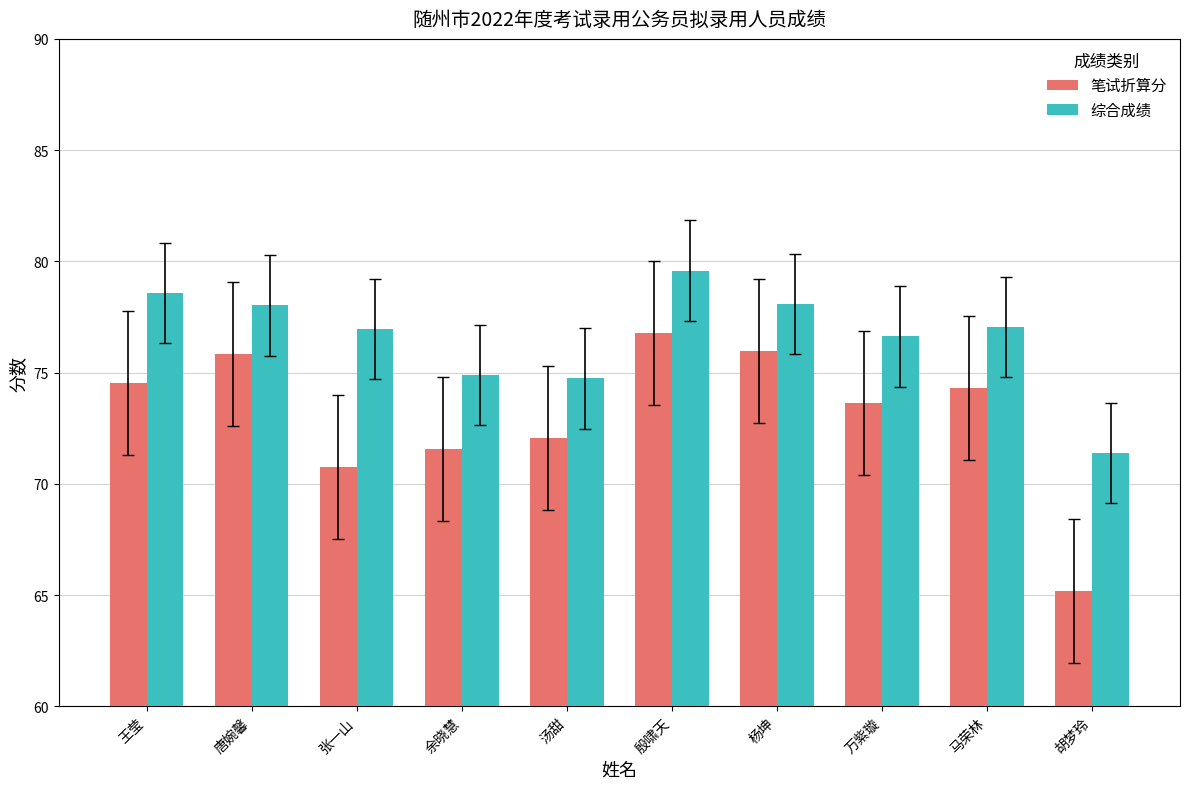

Which series changed the most between 余晓慧 and 胡梦玲?

笔试折算分